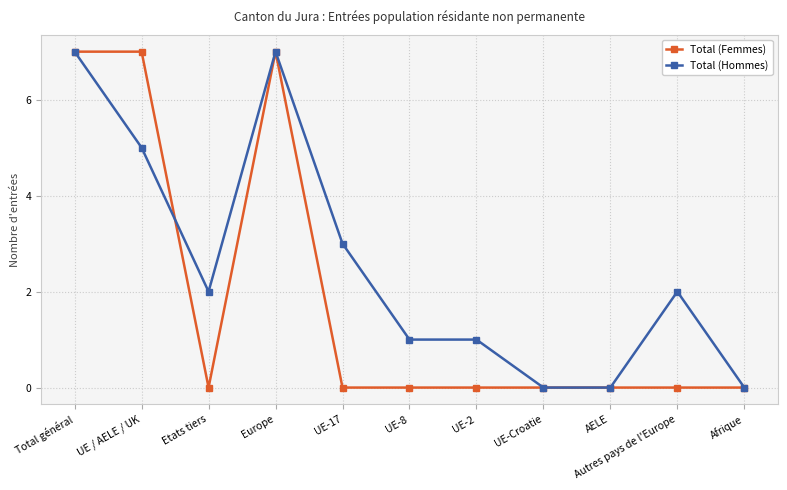

The value of Total (Femmes) at Autres pays de l'Europe is 0. True or false?

True